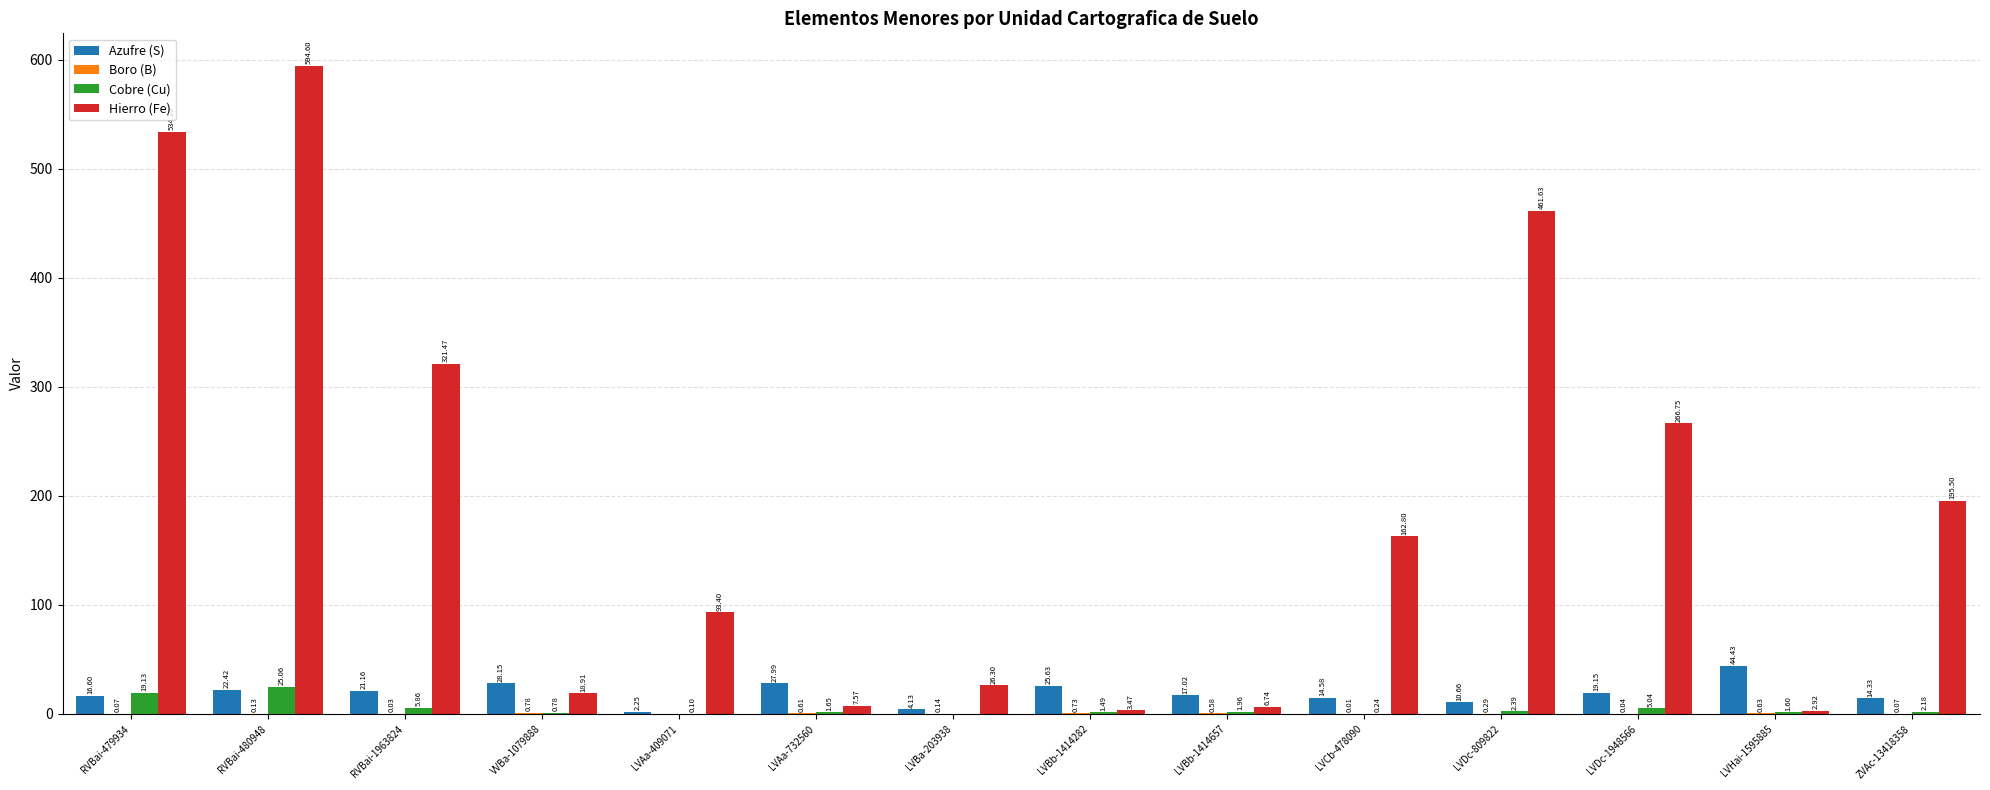

How many series are shown in this chart?

4